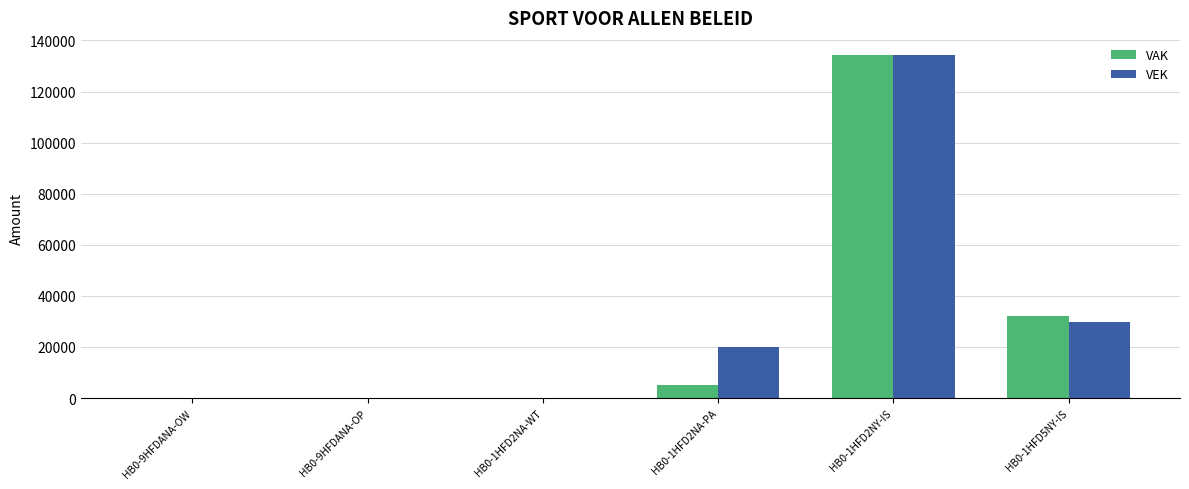

At which category is the sum across all series the highest?

HB0-1HFD2NY-IS